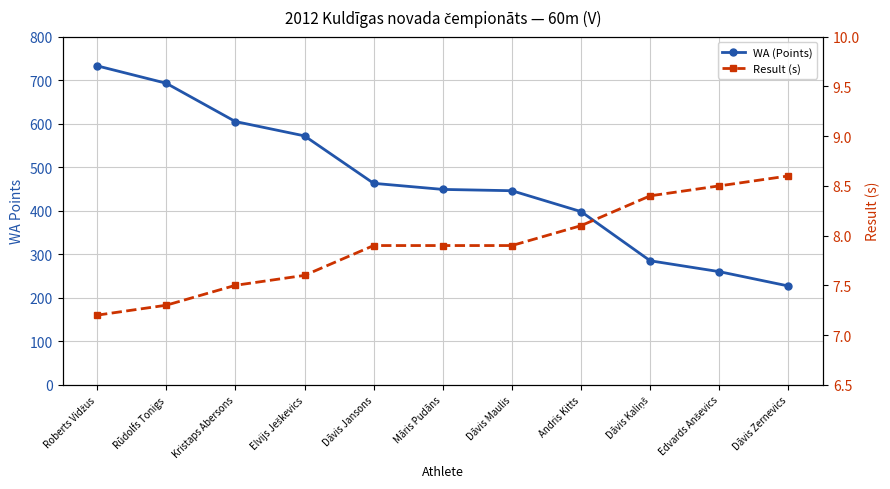

True or false: WA (Points) and Result (s) intersect in this chart.

False